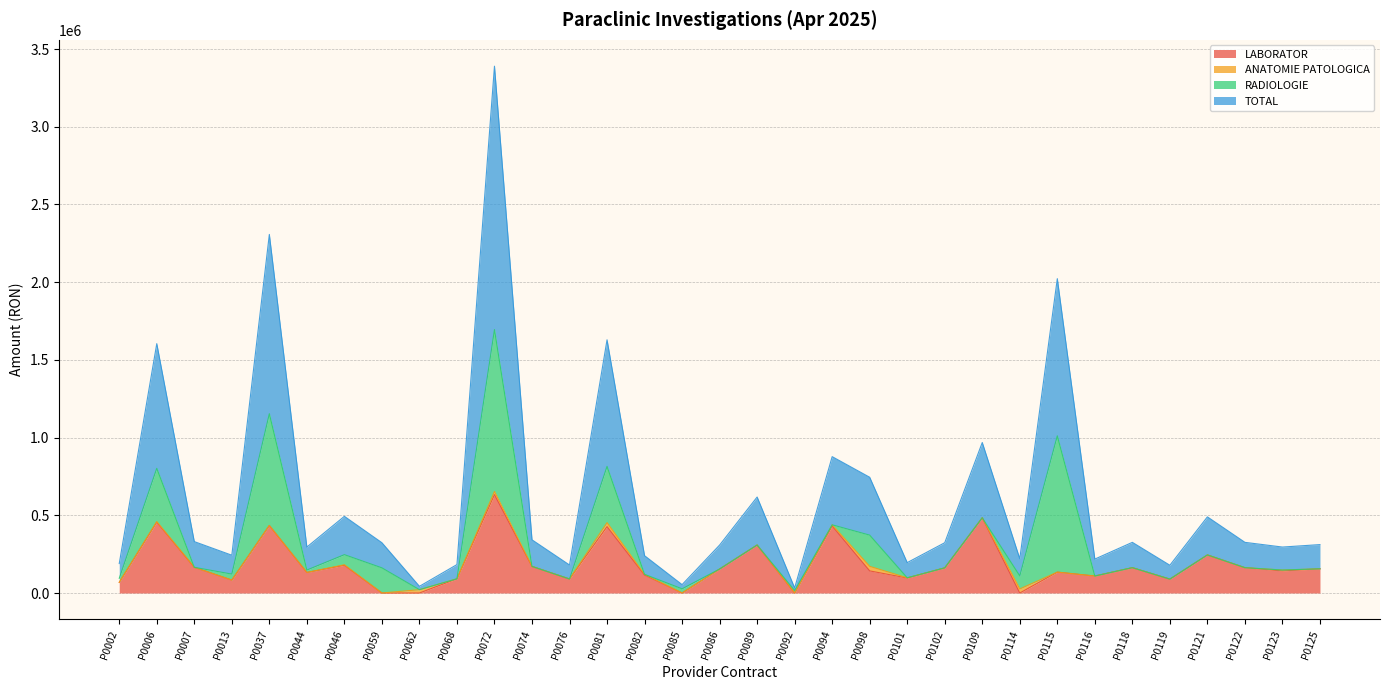

At which label does LABORATOR reach its peak?

P0072